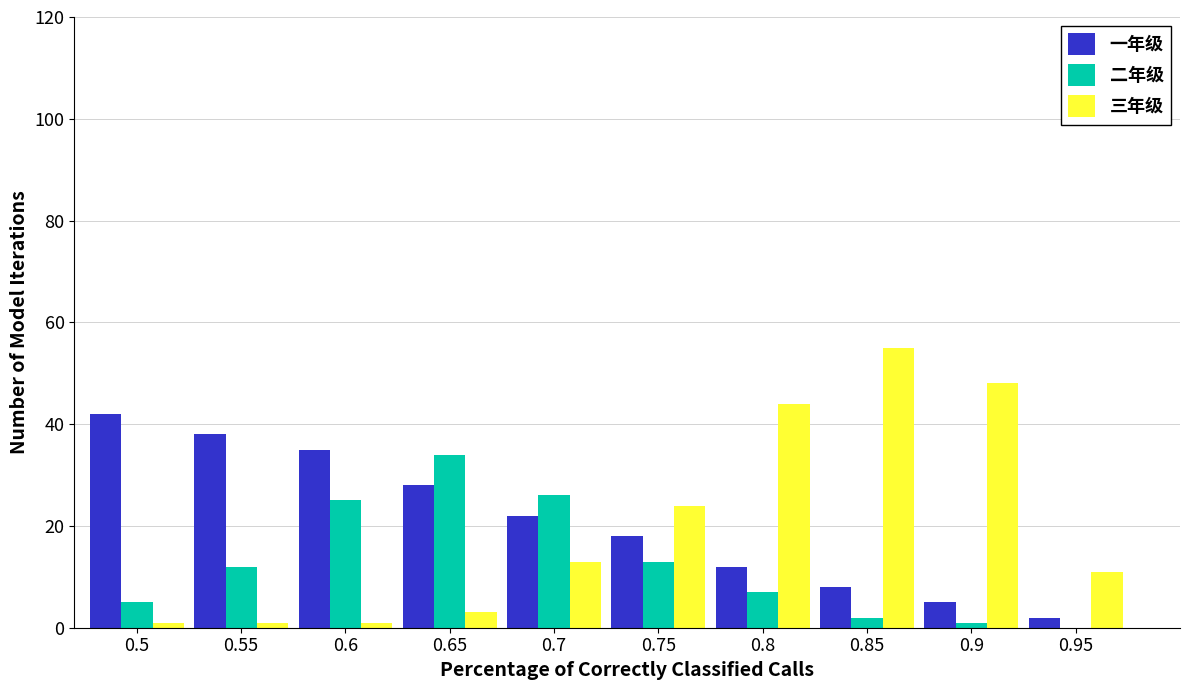

Reading right to left, what are all the values shown in this chart?

一年级: 0.95=2	0.9=5	0.85=8	0.8=12	0.75=18	0.7=22	0.65=28	0.6=35	0.55=38	0.5=42
二年级: 0.95=0	0.9=1	0.85=2	0.8=7	0.75=13	0.7=26	0.65=34	0.6=25	0.55=12	0.5=5
三年级: 0.95=11	0.9=48	0.85=55	0.8=44	0.75=24	0.7=13	0.65=3	0.6=1	0.55=1	0.5=1